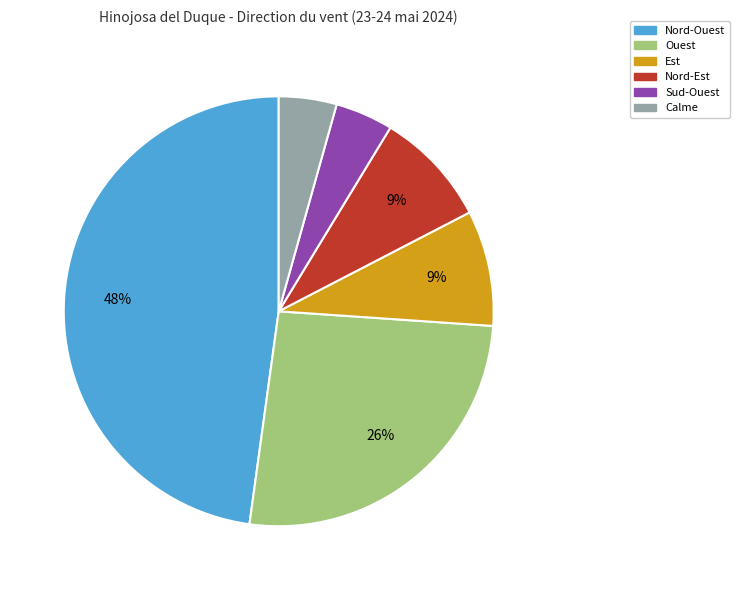

Which slice is the largest?

Nord-Ouest